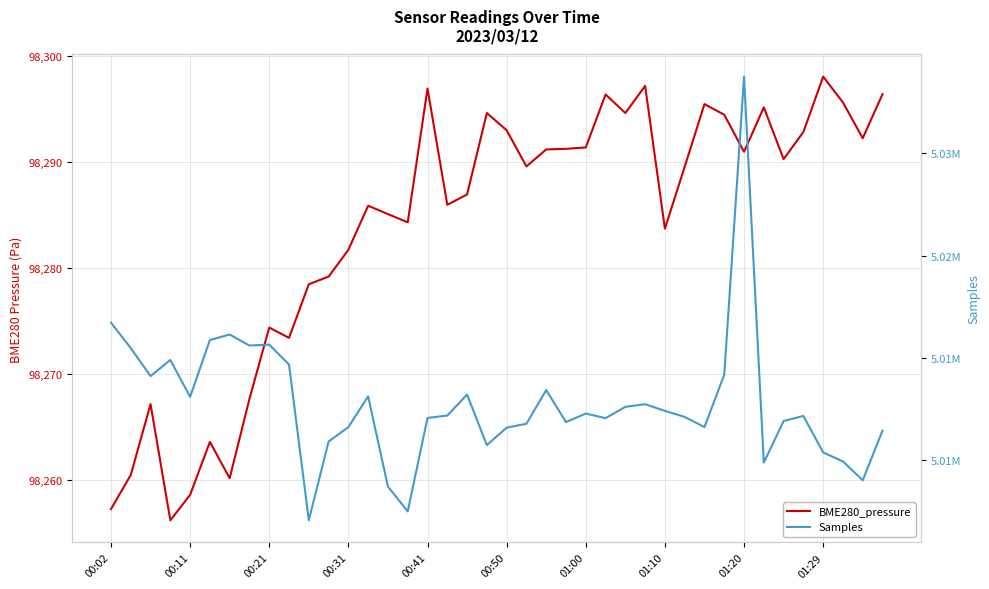

Is the value of BME280_pressure at 33 greater than the value of Samples at 15?

No